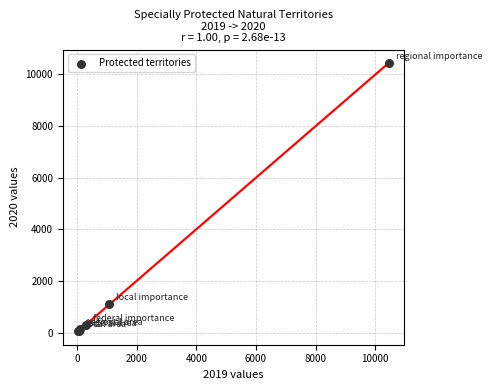

What Y value in the scatter plot is closest to 5242?

1090.0